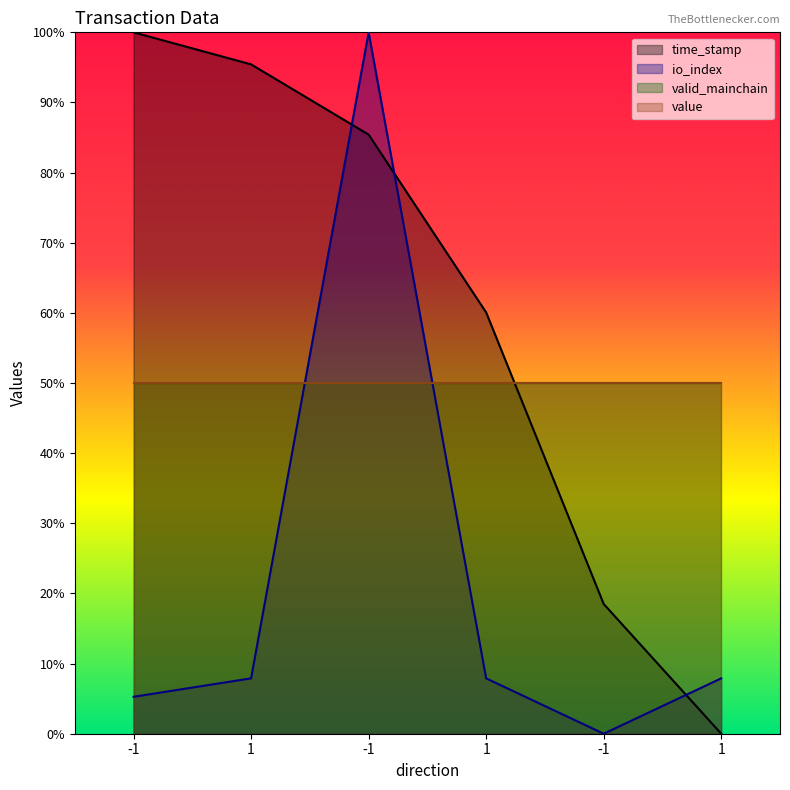

How many categories are shown in the chart?

6